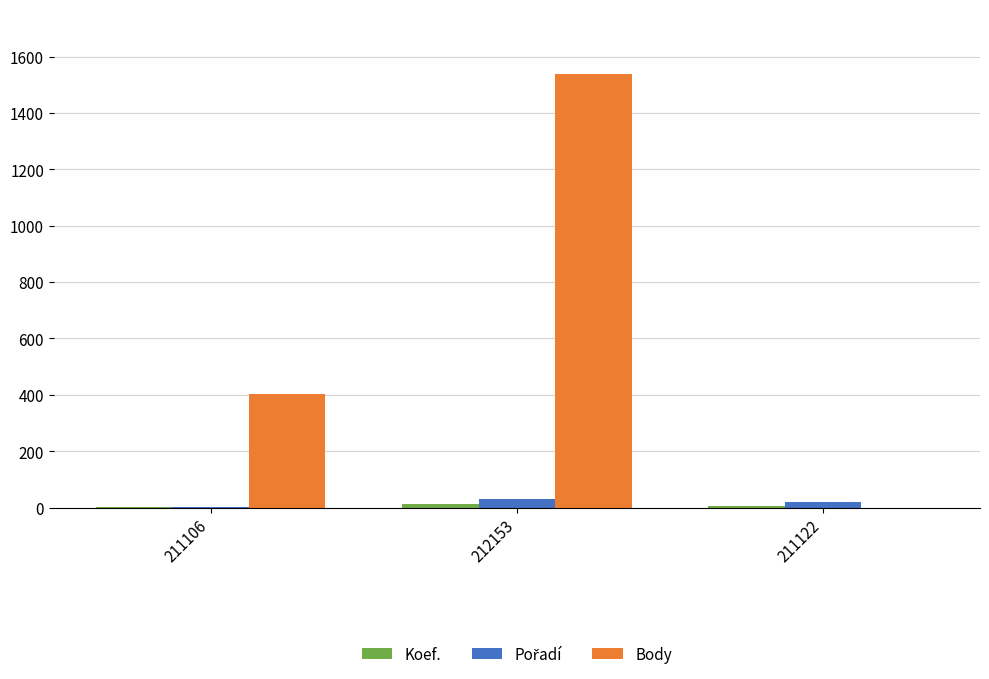

Which series has the widest spread of values?

Body